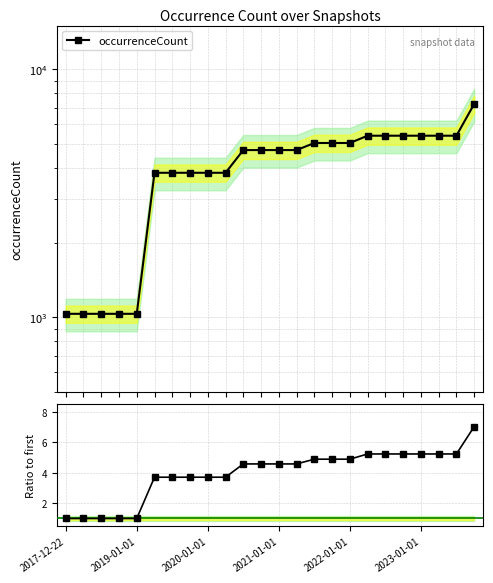

Does the chart have visible grid lines?

Yes